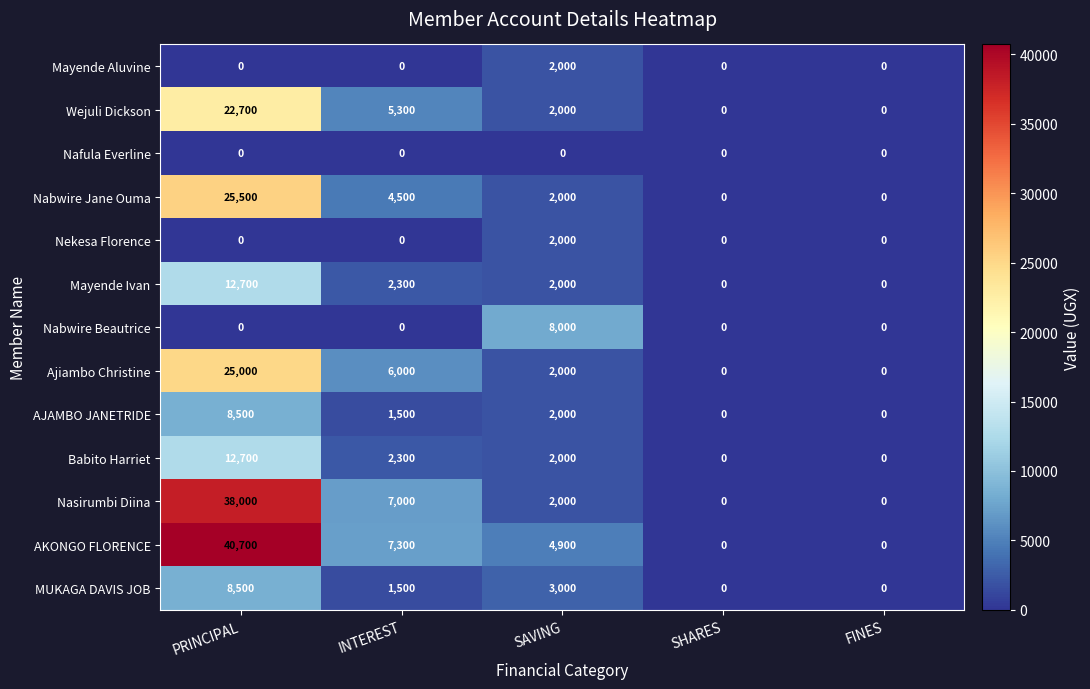

Which series has the widest spread of values?

AKONGO FLORENCE